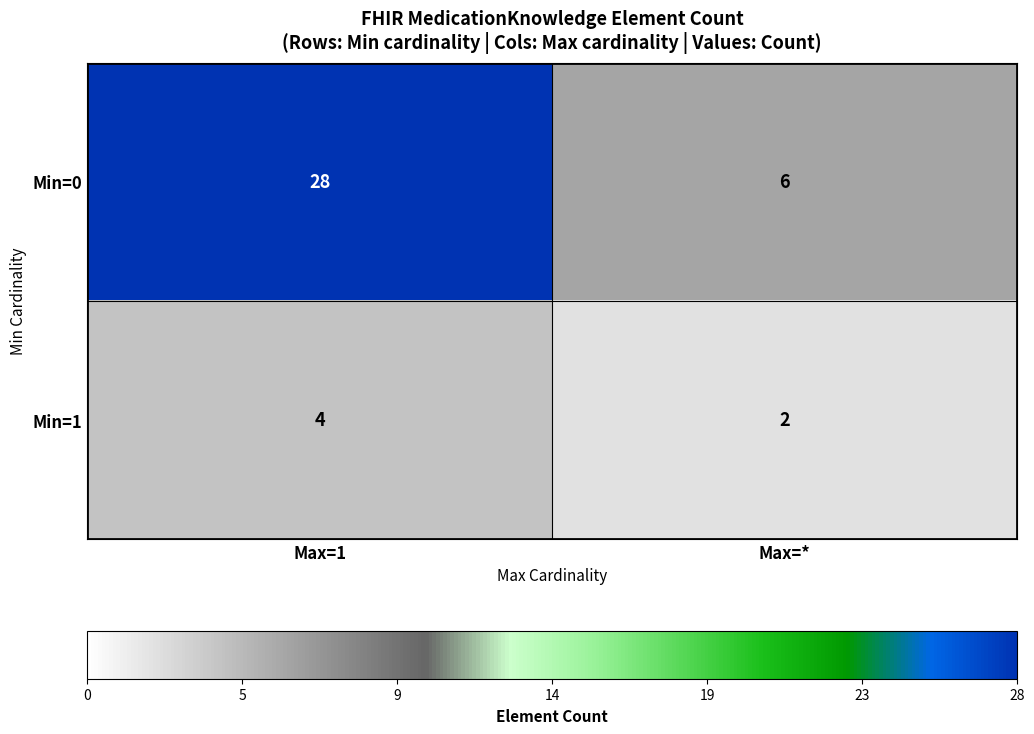

At which category is the sum across all series the highest?

Max=1